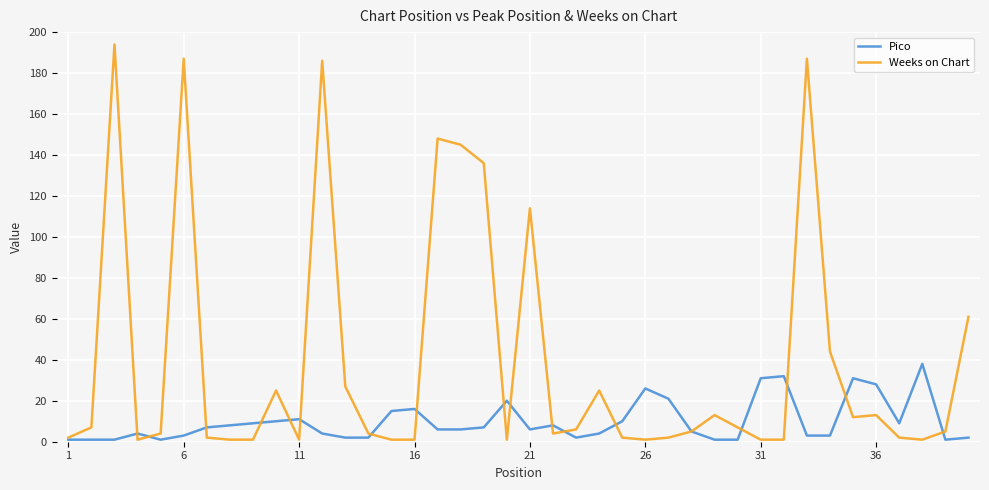

What is the maximum value for Weeks on Chart?

194